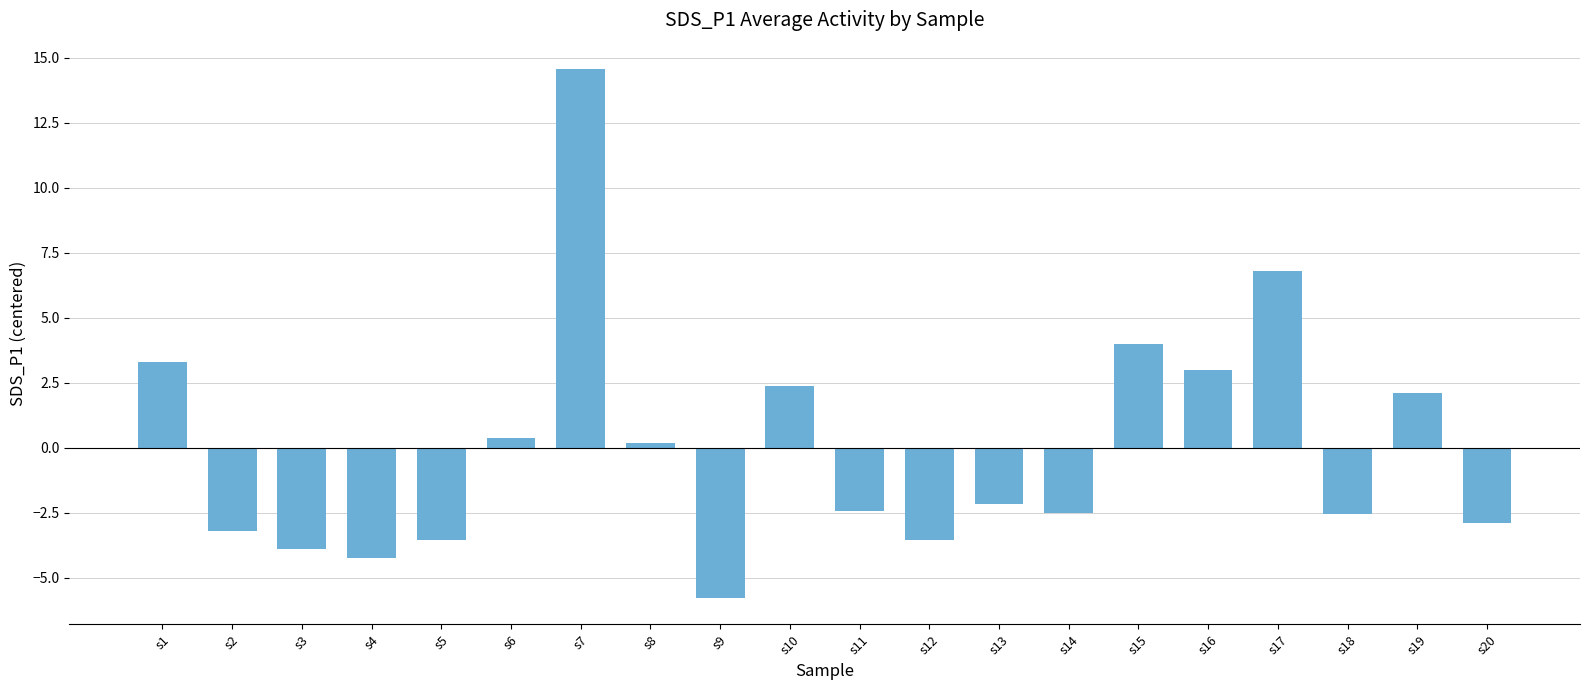

Where does the data first go above -2?

s1